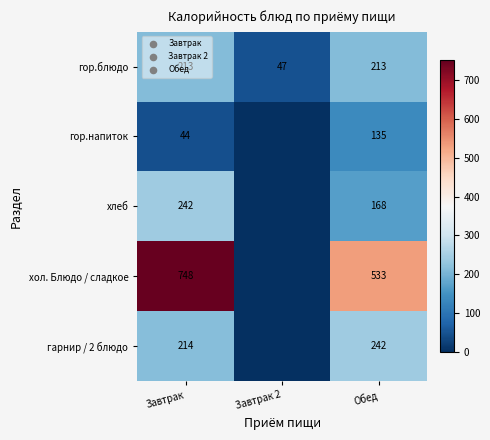

The гор.блюдо series shows 213 at Завтрак. True or false?

True